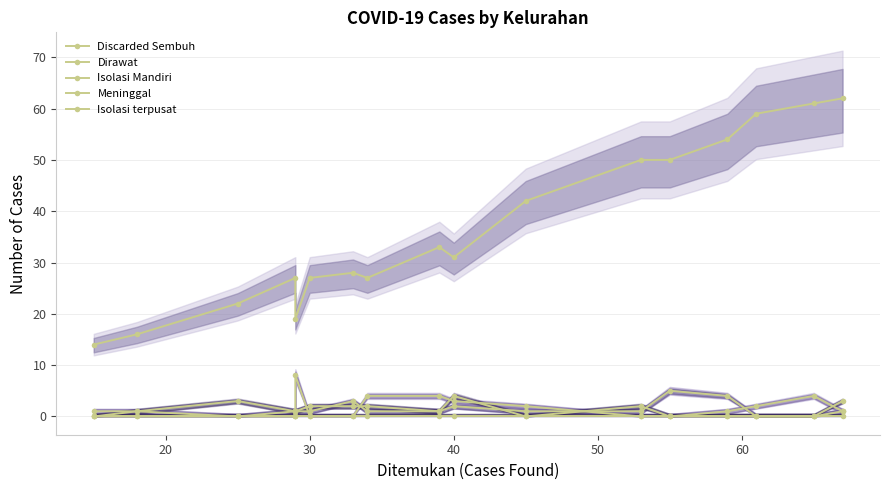

How many data points in Isolasi Mandiri are above 1?

7